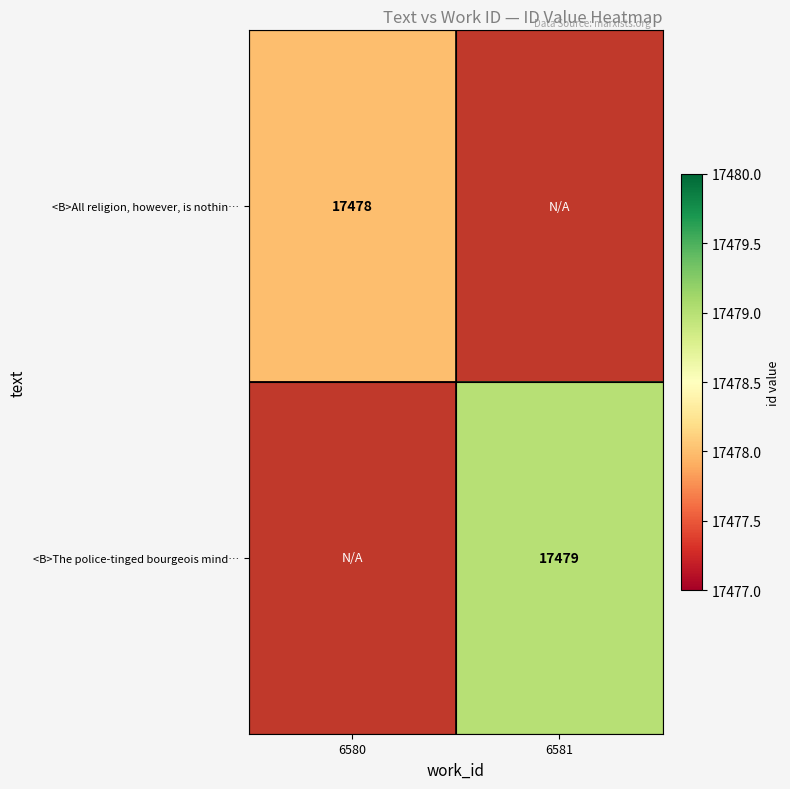

True or false: <B>The police-tinged bourgeois mind… has a value of 11598 at 6581.

False